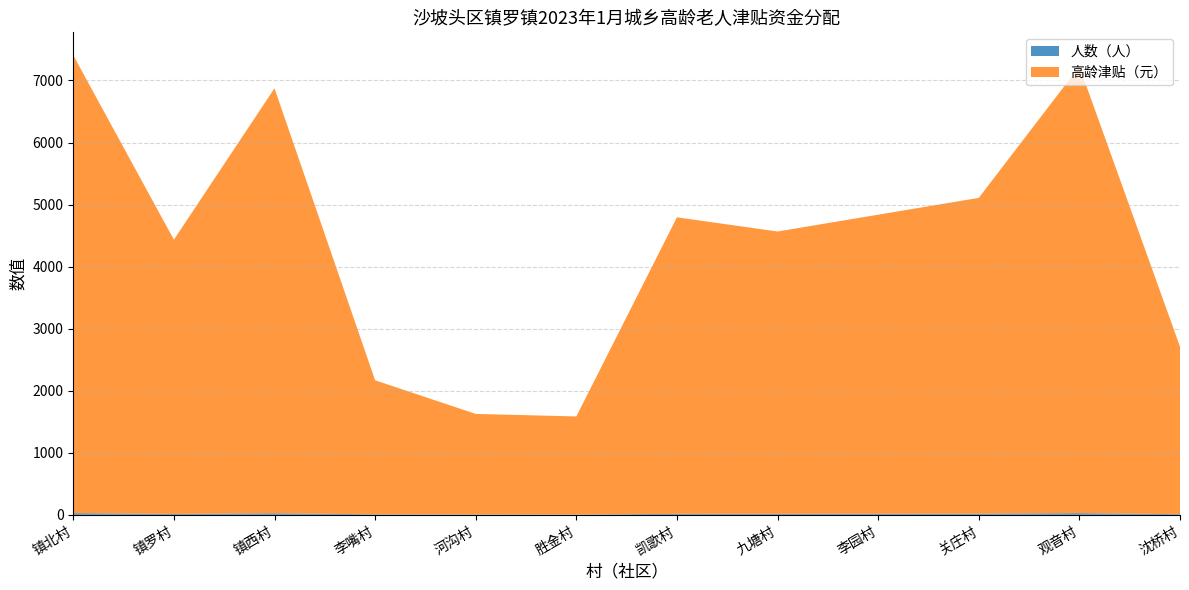

Reading left to right, transcribe all the data shown in this chart.

人数（人）: 镇北村=26	镇罗村=14	镇西村=24	李嘴村=8	河沟村=6	胜金村=5	凯歌村=15	九塘村=16	李园村=17	关庄村=18	观音村=26	沈桥村=10
高龄津贴（元）: 镇北村=7380	镇罗村=4420	镇西村=6850	李嘴村=2160	河沟村=1620	胜金村=1580	凯歌村=4780	九塘村=4550	李园村=4820	关庄村=5090	观音村=7200	沈桥村=2700